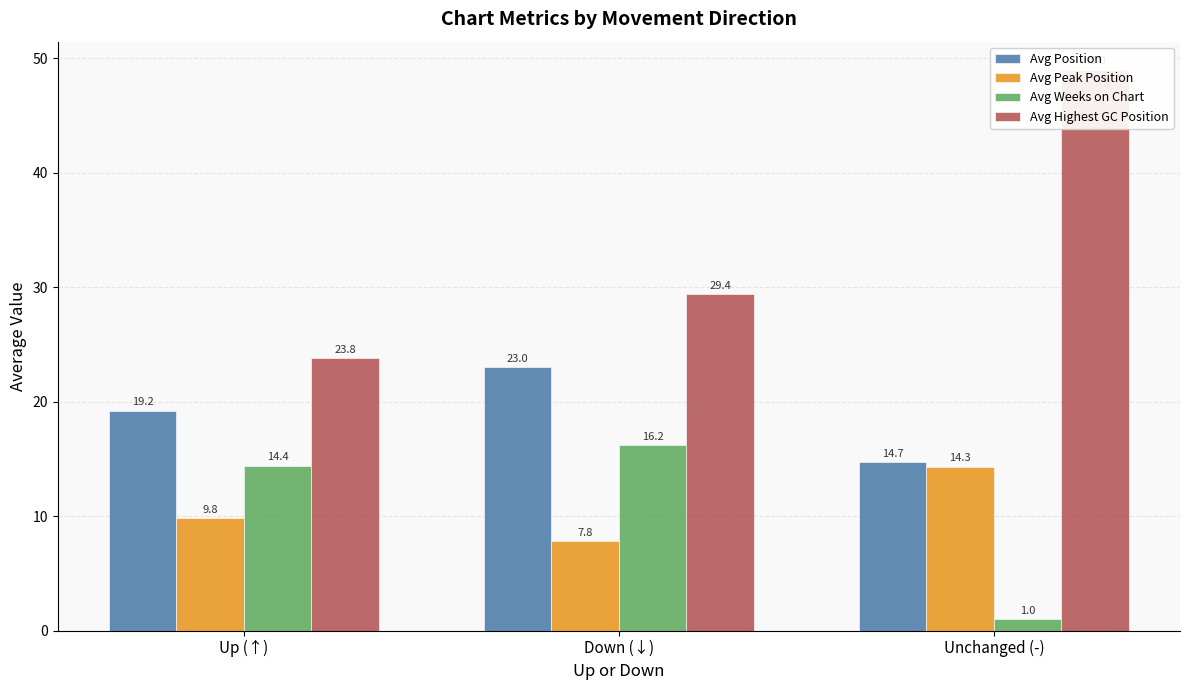

What is the difference between the maximum and minimum values in the Avg Weeks on Chart series?

15.2